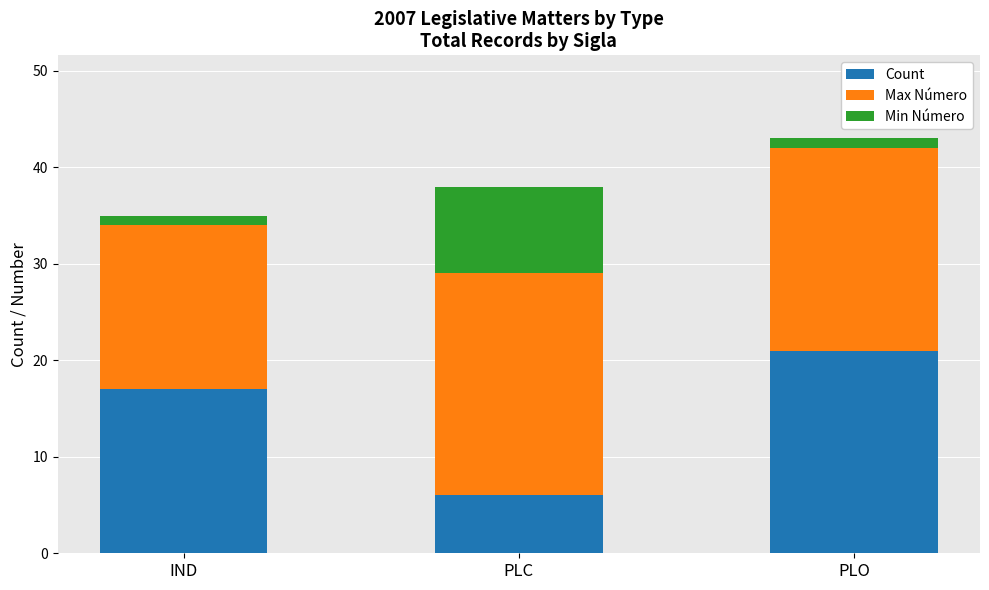

At which label does Count reach its minimum?

PLC